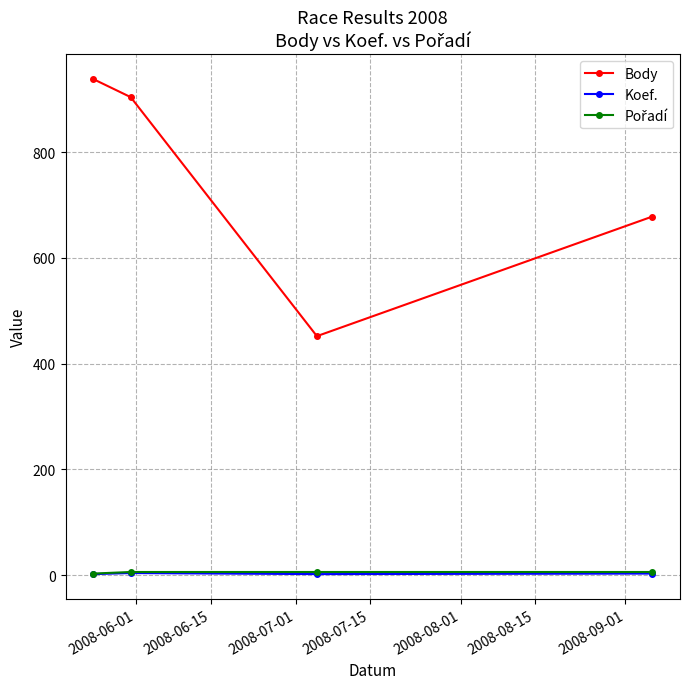

What is the maximum value shown in the chart?

938